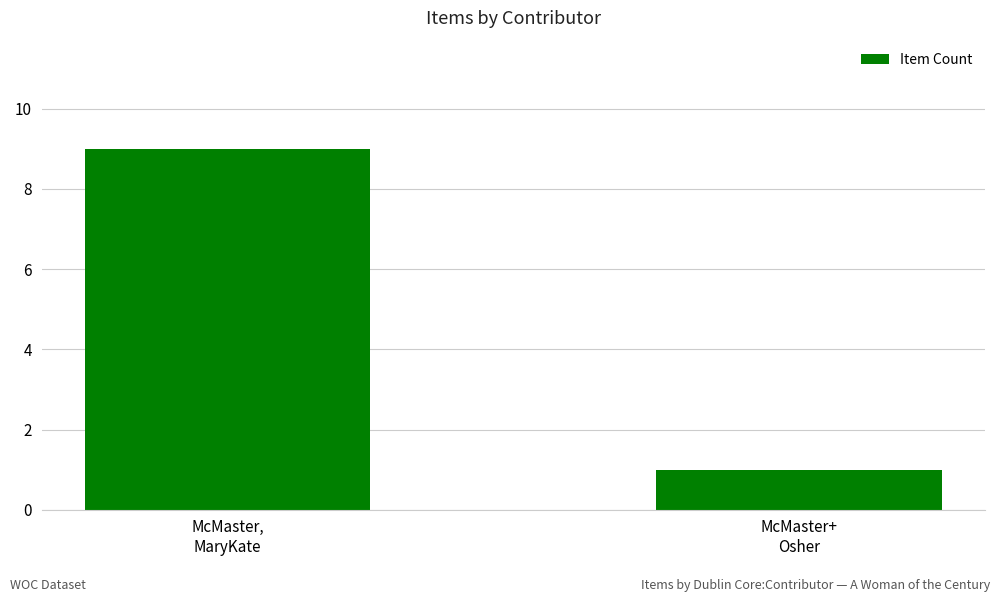

What is the change in value from McMaster,
MaryKate to McMaster+
Osher?

-8